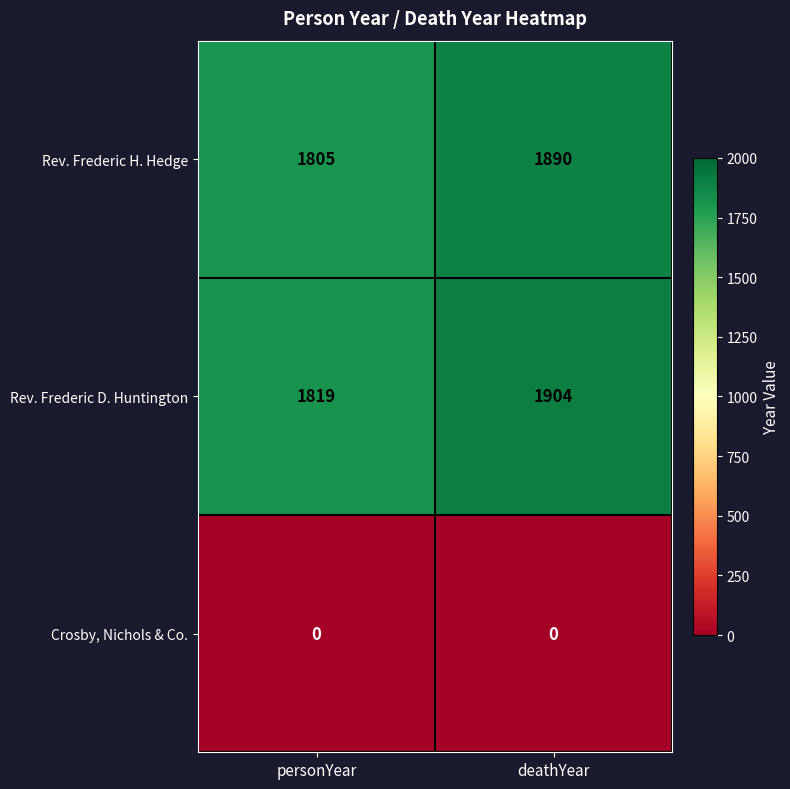

Where is Rev. Frederic H. Hedge nearest to the value 1847?

personYear